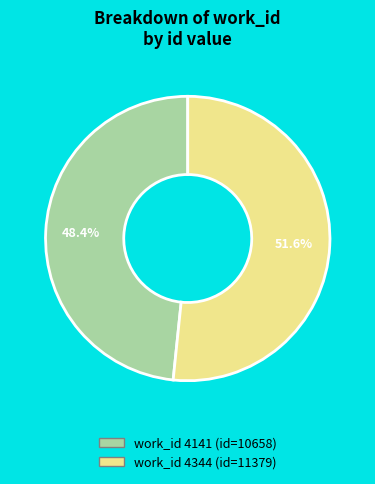

Count the number of slices in the pie.

2